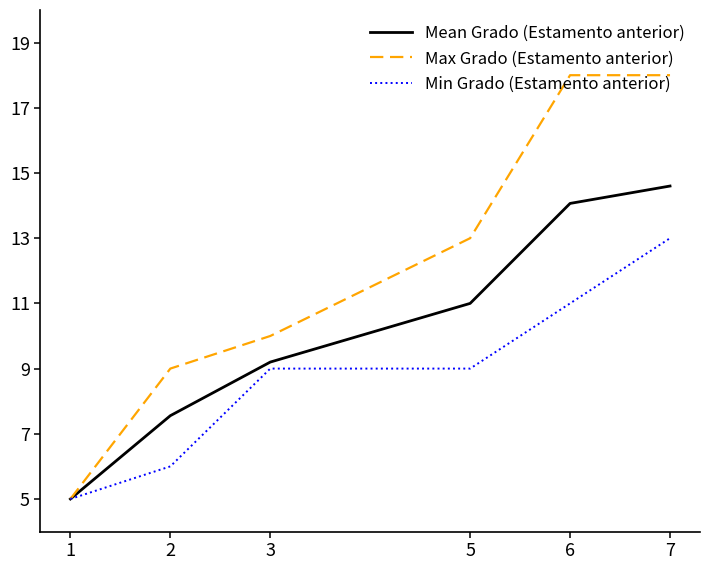

Which series has the largest total across all categories?

Max Grado (Estamento anterior)